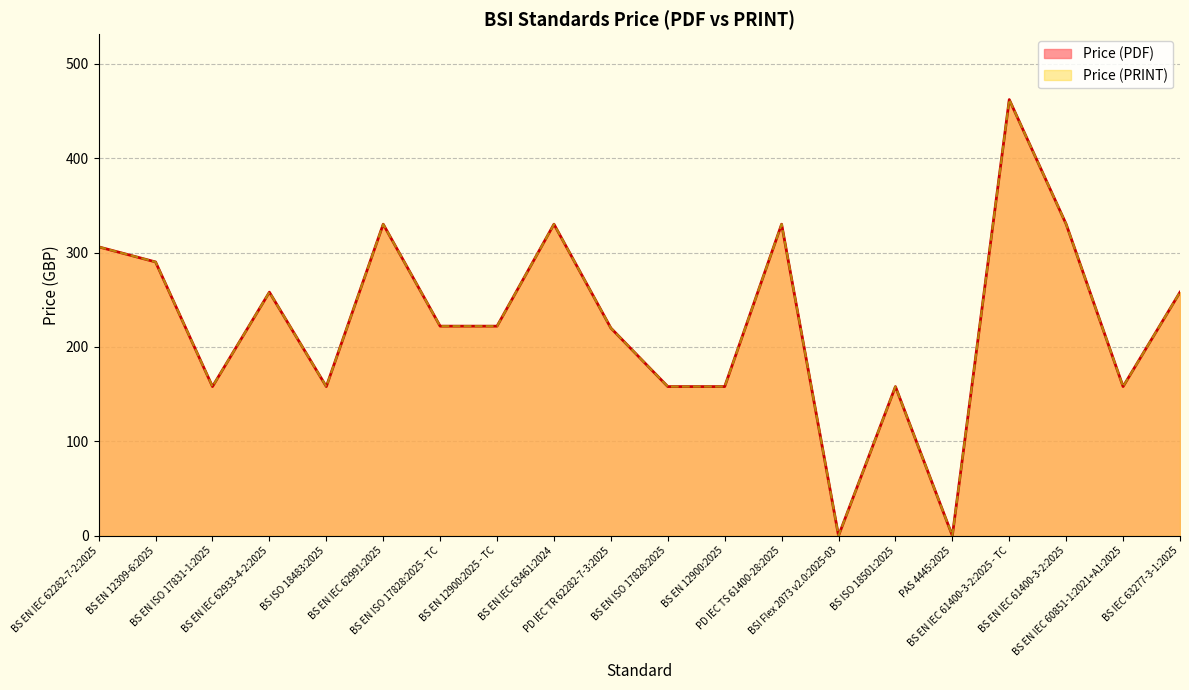

What is the sum of all Price (PDF) values?

4506